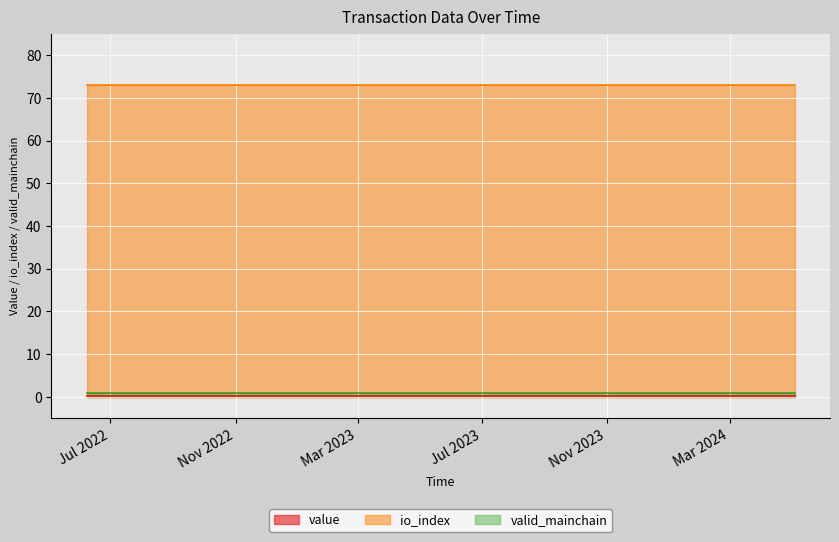

Reading left to right, list all the values displayed in this chart.

value: 0=0.2	1=0.2	2=0.2	3=0.2	4=0.2	5=0.2	6=0.2	7=0.2	8=0.2	9=0.2	10=0.2	11=0.2	12=0.2	13=0.2	14=0.2	15=0.2	16=0.2	17=0.2	18=0.2	19=0.2	20=0.2	21=0.2	22=0.2	23=0.2
io_index: 0=73.0	1=73.0	2=73.0	3=73.0	4=73.0	5=73.0	6=73.0	7=73.0	8=73.0	9=73.0	10=73.0	11=73.0	12=73.0	13=73.0	14=73.0	15=73.0	16=73.0	17=73.0	18=73.0	19=73.0	20=73.0	21=73.0	22=73.0	23=73.0
valid_mainchain: 0=1.0	1=1.0	2=1.0	3=1.0	4=1.0	5=1.0	6=1.0	7=1.0	8=1.0	9=1.0	10=1.0	11=1.0	12=1.0	13=1.0	14=1.0	15=1.0	16=1.0	17=1.0	18=1.0	19=1.0	20=1.0	21=1.0	22=1.0	23=1.0